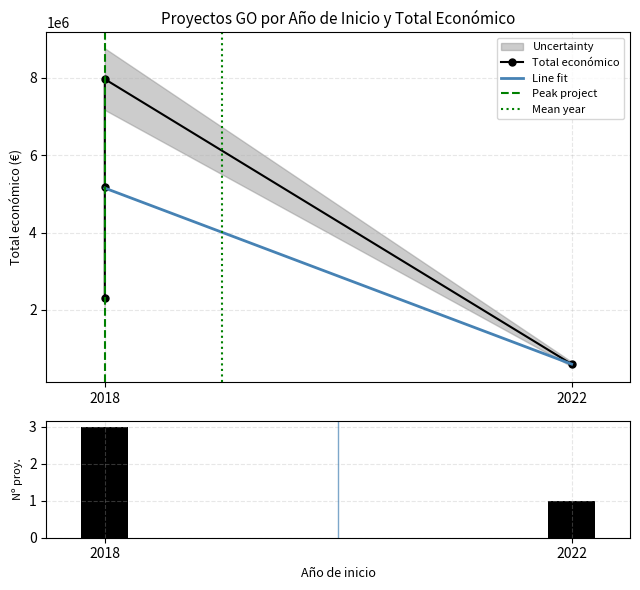

How many data points are above 5187255?

1